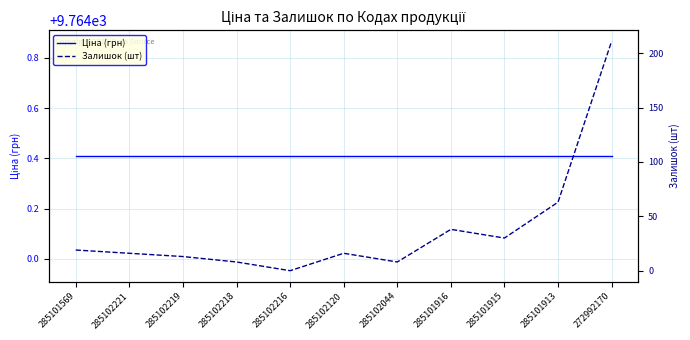

Does the chart have visible grid lines?

Yes